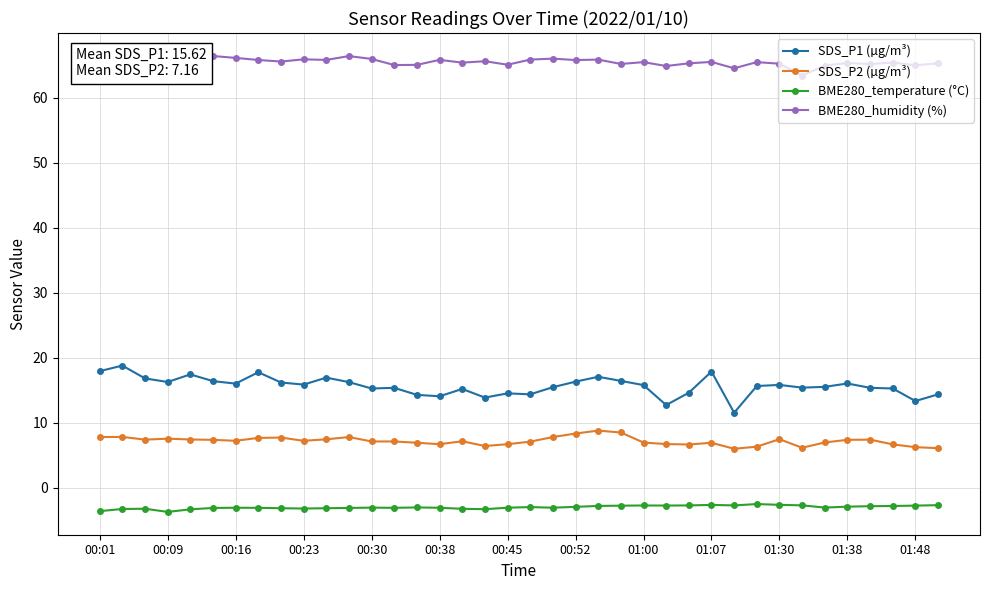

True or false: SDS_P1 (µg/m³) and SDS_P2 (µg/m³) cross at least once.

False